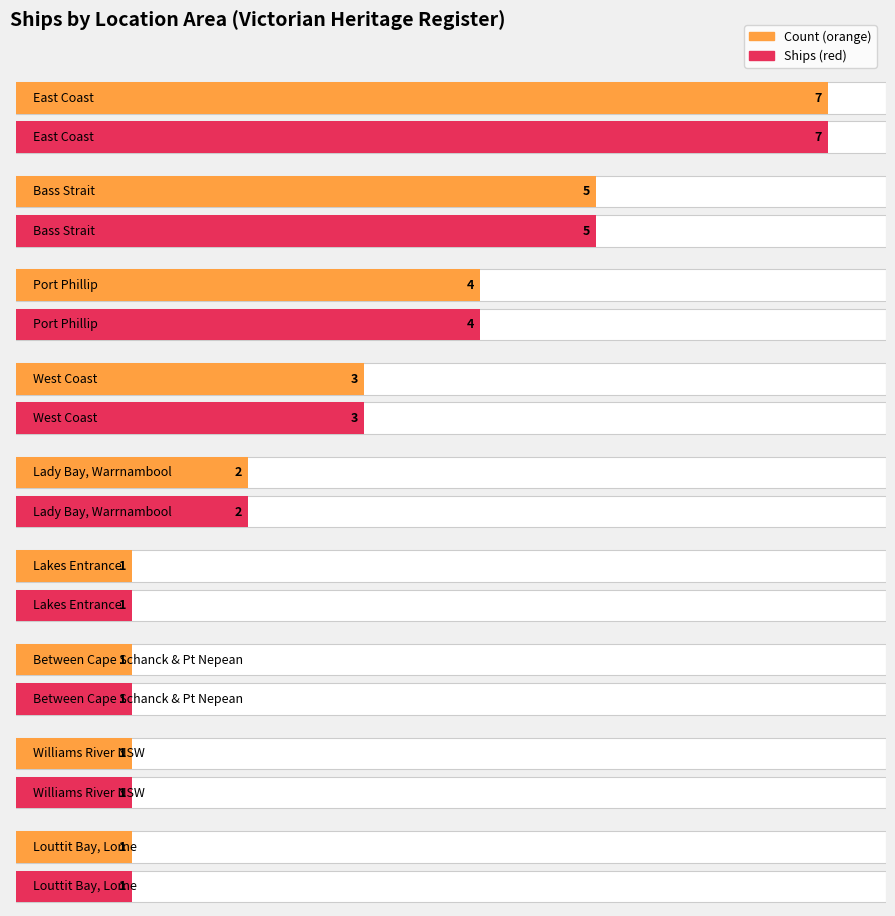

Which label corresponds to the largest value in the chart?

East Coast